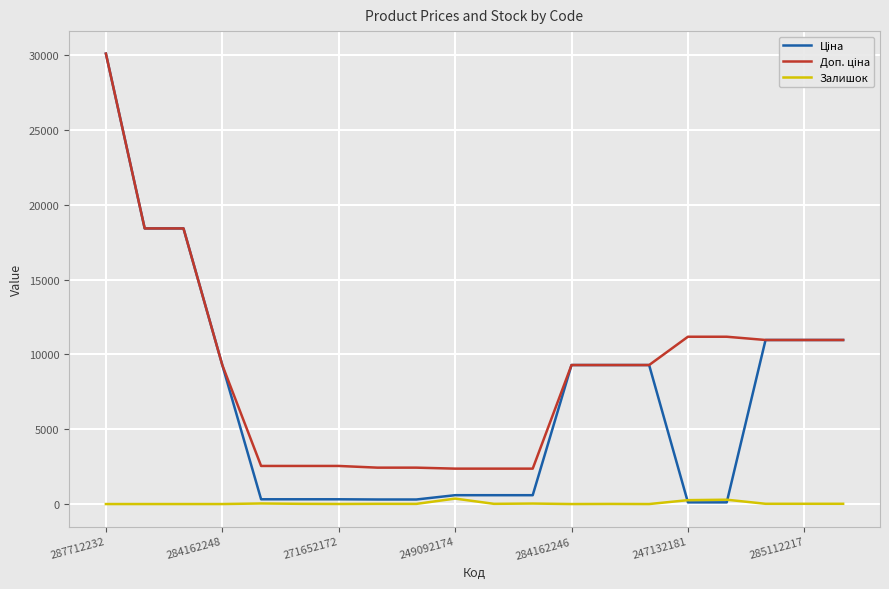

What is the greatest value displayed?

30102.8